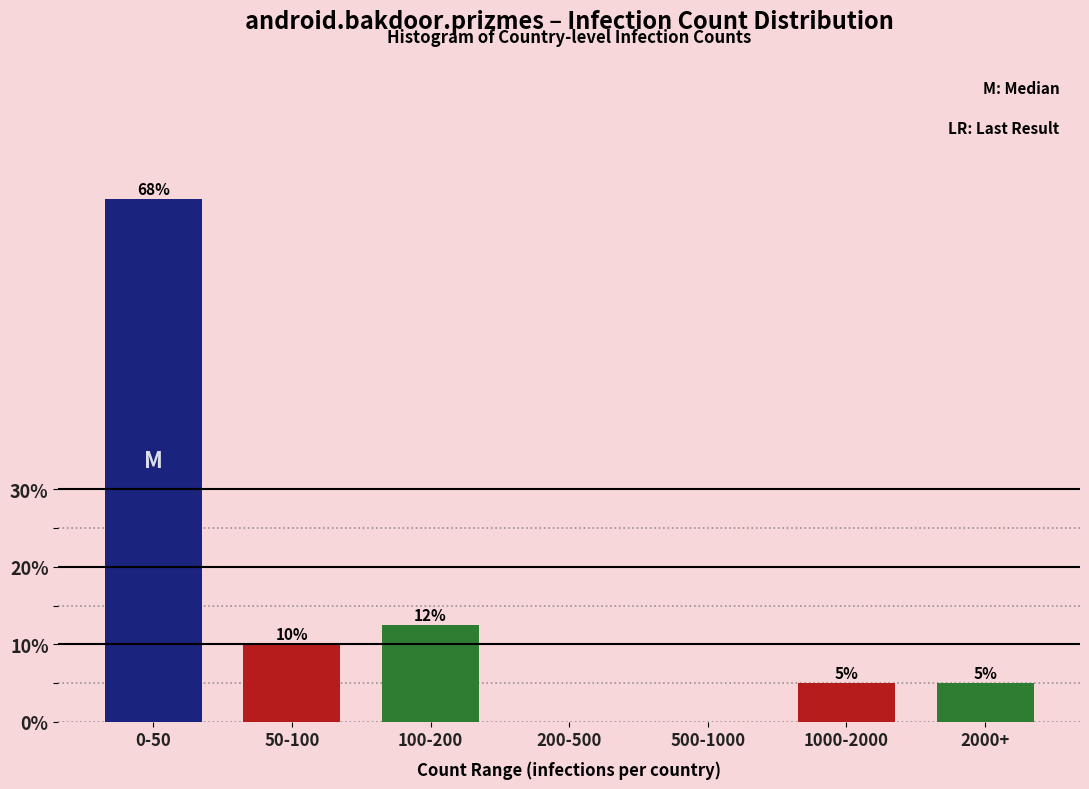

What is the sum of all values?

100.0